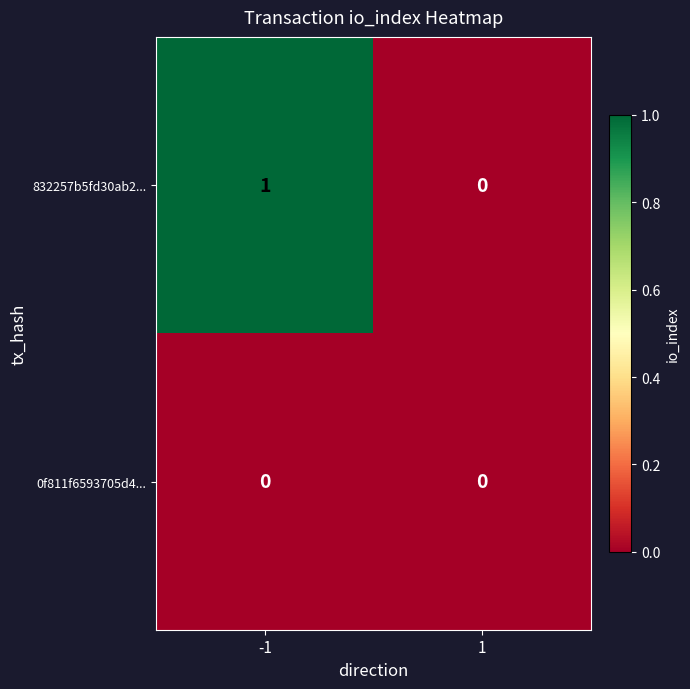

Rank the series by their average value, from lowest to highest.

0f811f6593705d4..., 832257b5fd30ab2...